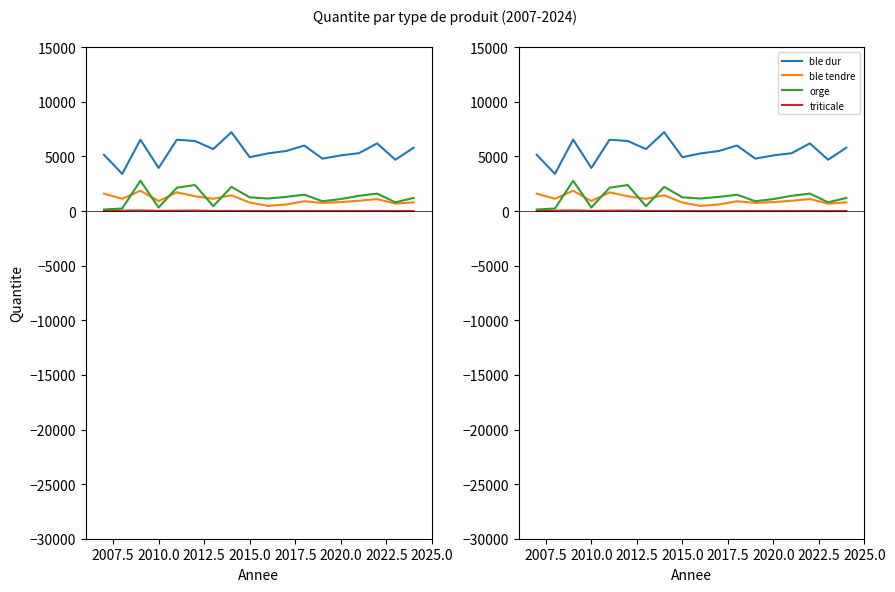

Reading left to right, extract all data points from this chart.

ble dur: 5154.3	3403.2	6540.7	3949.8	6534.0	6414.7	5676.9	7221.8	4934.5	5279.1	5500.0	6000.0	4800.0	5100.0	5300.0	6200.0	4700.0	5800.0
ble tendre: 1590.2	1127.8	1858.7	916.6	1713.5	1355.8	1125.2	1442.8	779.4	478.7	600.0	900.0	750.0	820.0	950.0	1100.0	680.0	800.0
orge: 143.5	237.2	2777.6	326.5	2137.1	2384.6	446.2	2215.9	1258.5	1148.1	1300.0	1500.0	900.0	1100.0	1400.0	1600.0	800.0	1200.0
triticale: 4.4	33.3	58.8	23.9	32.6	47.4	11.9	15.3	5.0	1.4	3.0	8.0	5.0	6.0	4.0	10.0	2.0	7.0